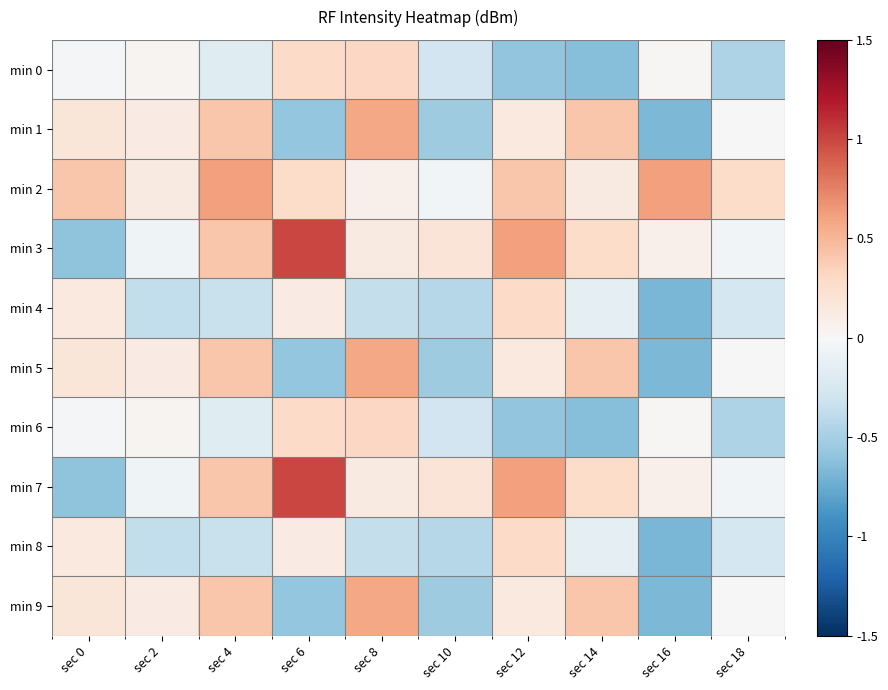

Reading left to right, what are all the values shown in this chart?

min 0: sec 0=-0.0	sec 2=0.0	sec 4=-0.2	sec 6=0.3	sec 8=0.3	sec 10=-0.3	sec 12=-0.6	sec 14=-0.6	sec 16=0.0	sec 18=-0.5
min 1: sec 0=0.2	sec 2=0.1	sec 4=0.4	sec 6=-0.6	sec 8=0.6	sec 10=-0.5	sec 12=0.1	sec 14=0.4	sec 16=-0.7	sec 18=-0.0
min 2: sec 0=0.4	sec 2=0.1	sec 4=0.6	sec 6=0.3	sec 8=0.1	sec 10=-0.0	sec 12=0.4	sec 14=0.1	sec 16=0.6	sec 18=0.3
min 3: sec 0=-0.6	sec 2=-0.1	sec 4=0.4	sec 6=1.0	sec 8=0.1	sec 10=0.2	sec 12=0.6	sec 14=0.3	sec 16=0.1	sec 18=-0.0
min 4: sec 0=0.1	sec 2=-0.4	sec 4=-0.3	sec 6=0.1	sec 8=-0.4	sec 10=-0.4	sec 12=0.3	sec 14=-0.1	sec 16=-0.7	sec 18=-0.3
min 5: sec 0=0.2	sec 2=0.1	sec 4=0.4	sec 6=-0.6	sec 8=0.6	sec 10=-0.5	sec 12=0.1	sec 14=0.4	sec 16=-0.7	sec 18=-0.0
min 6: sec 0=-0.0	sec 2=0.0	sec 4=-0.2	sec 6=0.3	sec 8=0.3	sec 10=-0.3	sec 12=-0.6	sec 14=-0.6	sec 16=0.0	sec 18=-0.5
min 7: sec 0=-0.6	sec 2=-0.1	sec 4=0.4	sec 6=1.0	sec 8=0.1	sec 10=0.2	sec 12=0.6	sec 14=0.3	sec 16=0.1	sec 18=-0.0
min 8: sec 0=0.1	sec 2=-0.4	sec 4=-0.3	sec 6=0.1	sec 8=-0.4	sec 10=-0.4	sec 12=0.3	sec 14=-0.1	sec 16=-0.7	sec 18=-0.3
min 9: sec 0=0.2	sec 2=0.1	sec 4=0.4	sec 6=-0.6	sec 8=0.6	sec 10=-0.5	sec 12=0.1	sec 14=0.4	sec 16=-0.7	sec 18=-0.0